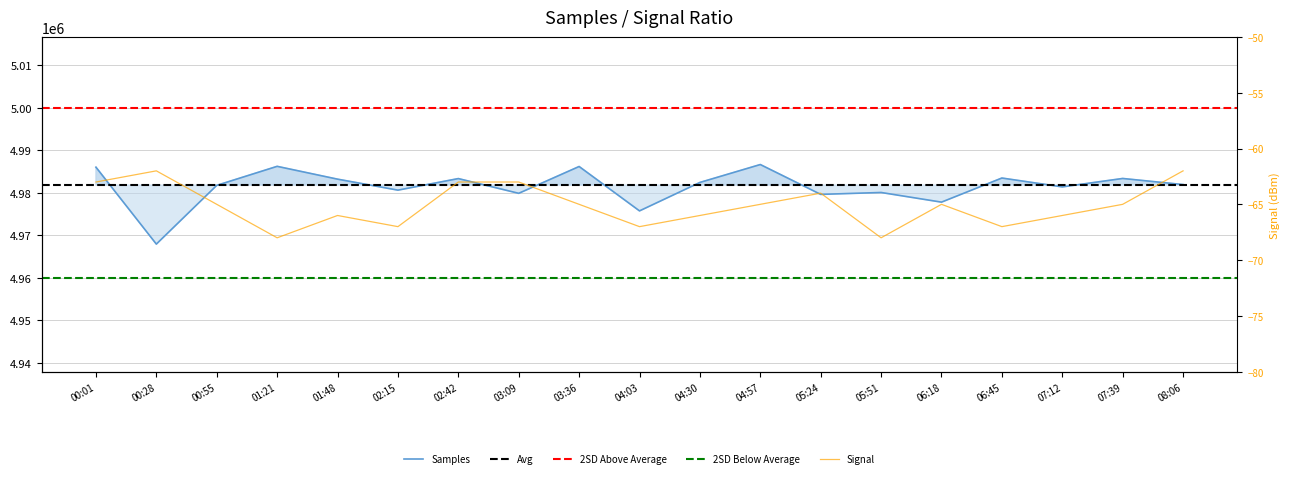

In Signal, how many points are lower than both neighbors (excluding endpoints)?

5